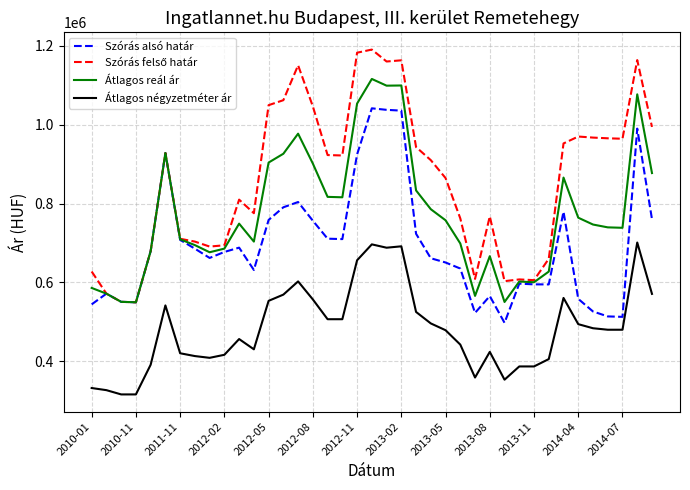

True or false: Szórás alsó határ and Átlagos négyzetméter ár cross at least once.

False